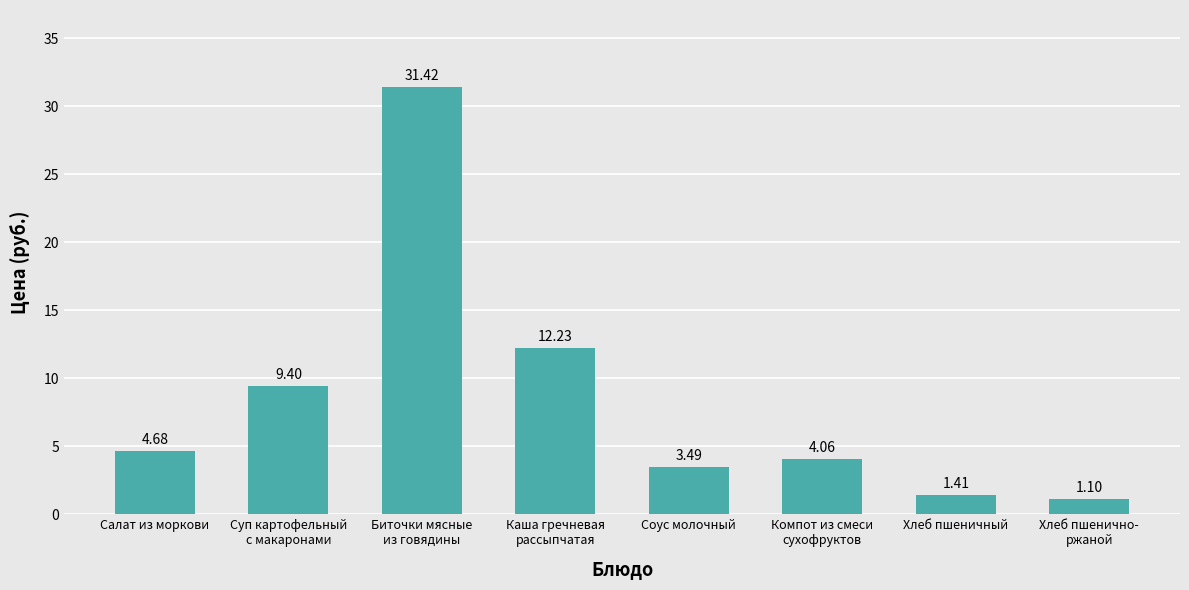

What is the value of the 4th bar from the left?

12.2